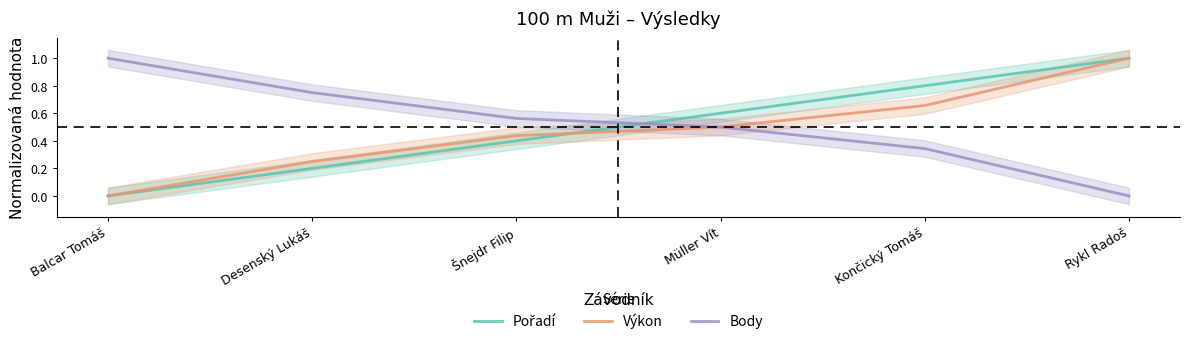

Reading left to right, transcribe all the data shown in this chart.

Pořadí: Balcar Tomáš=0.0	Desenský Lukáš=0.2	Šnejdr Filip=0.4	Müller Vít=0.6	Končický Tomáš=0.8	Rykl Radoš=1.0
Výkon: Balcar Tomáš=0.0	Desenský Lukáš=0.3	Šnejdr Filip=0.4	Müller Vít=0.5	Končický Tomáš=0.7	Rykl Radoš=1.0
Body: Balcar Tomáš=1.0	Desenský Lukáš=0.8	Šnejdr Filip=0.6	Müller Vít=0.5	Končický Tomáš=0.3	Rykl Radoš=0.0